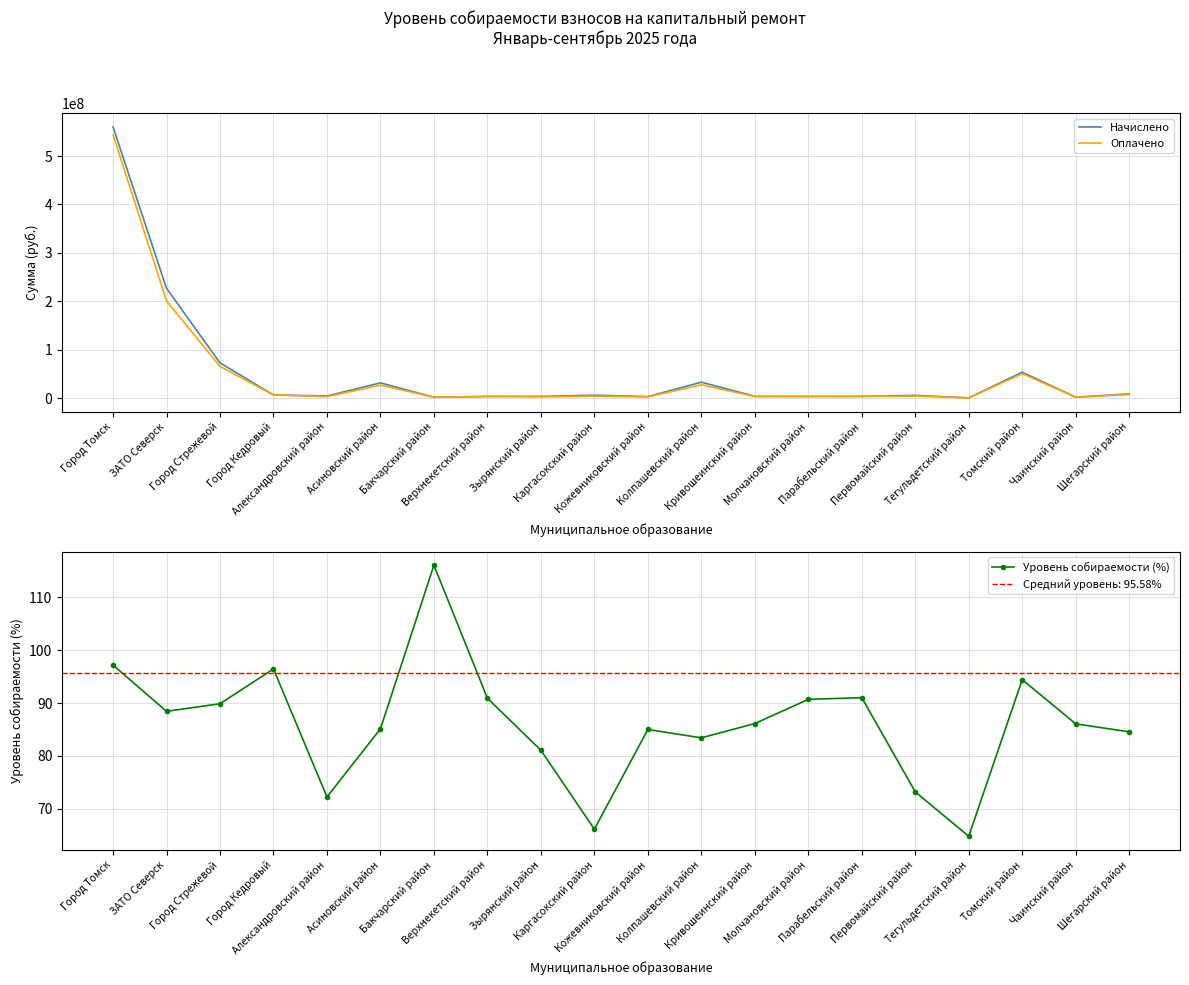

What is the sum of all Уровень собираемости (%) values?

1722.7